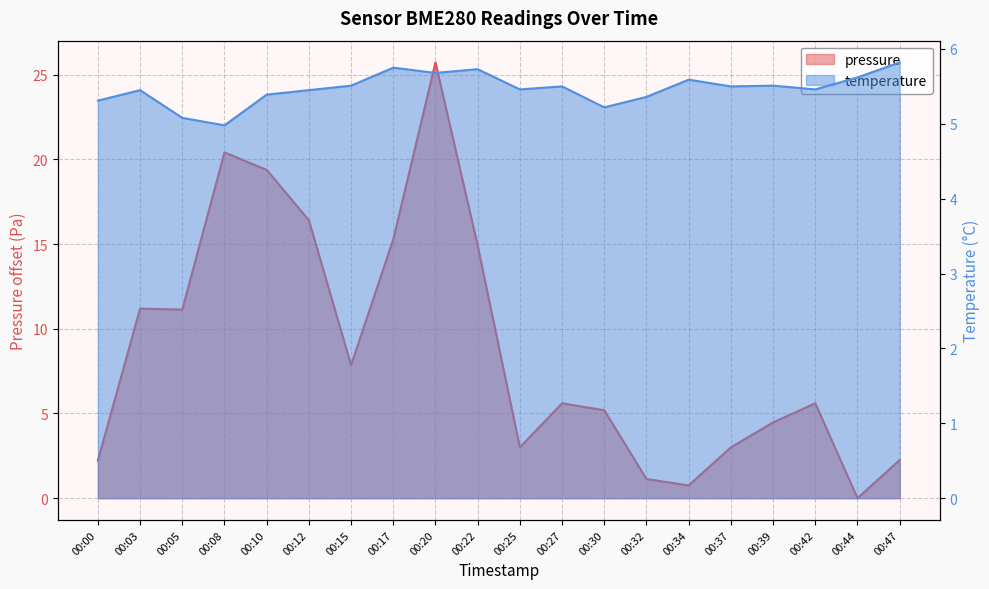

What is the maximum value shown in the chart?

25.7